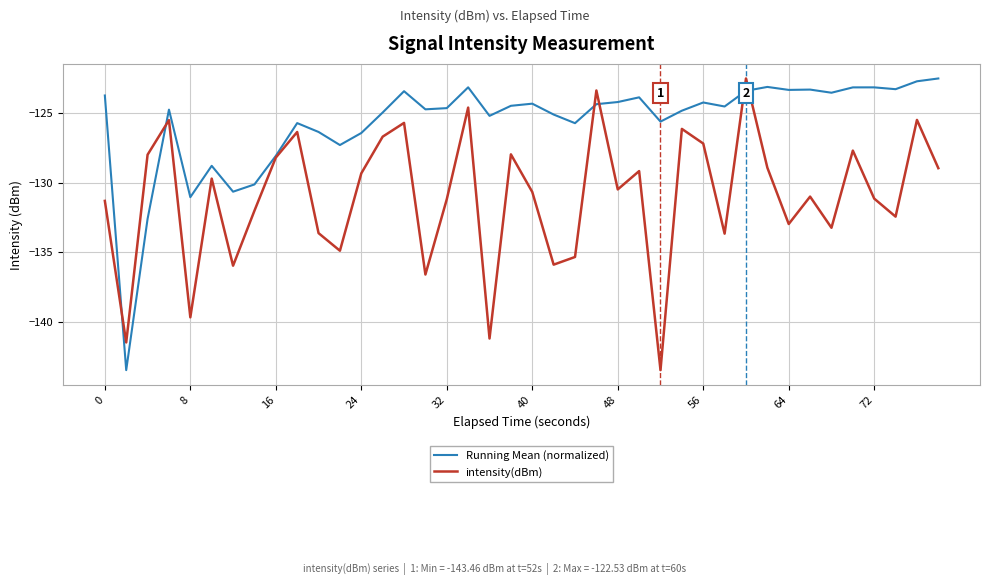

True or false: intensity(dBm) has more than 2 interior local peaks.

True